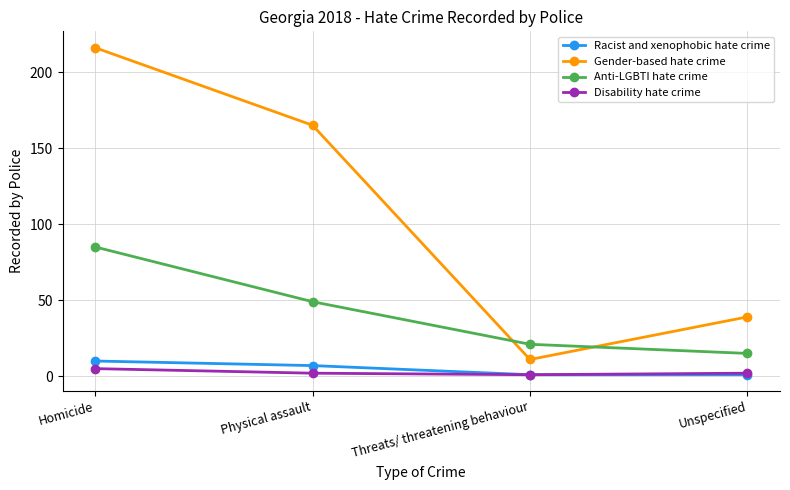

Reading right to left, extract all data points from this chart.

Racist and xenophobic hate crime: 1	1	7	10
Gender-based hate crime: 39	11	165	216
Anti-LGBTI hate crime: 15	21	49	85
Disability hate crime: 2	1	2	5